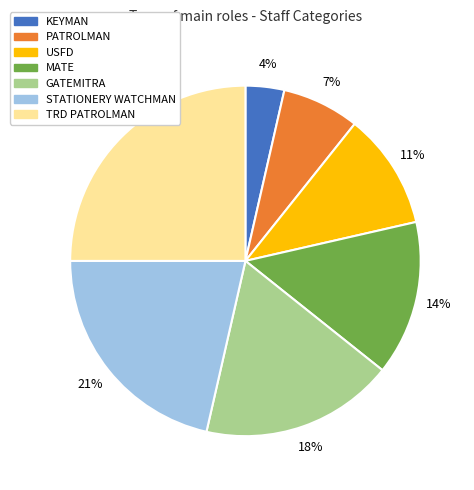

Which category has the smallest portion of the pie?

KEYMAN